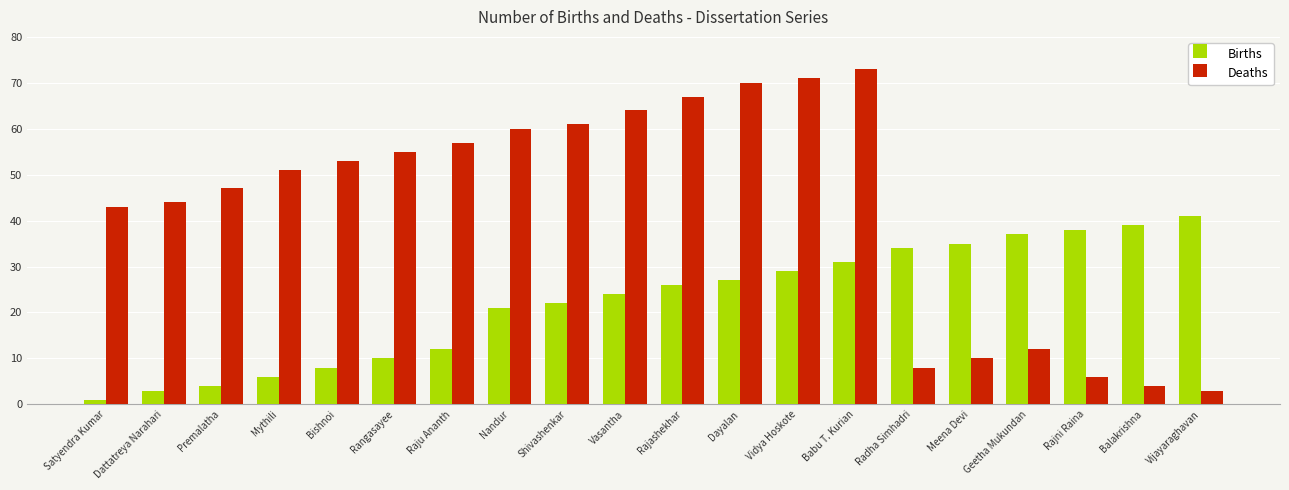

Does the chart contain any negative values?

No